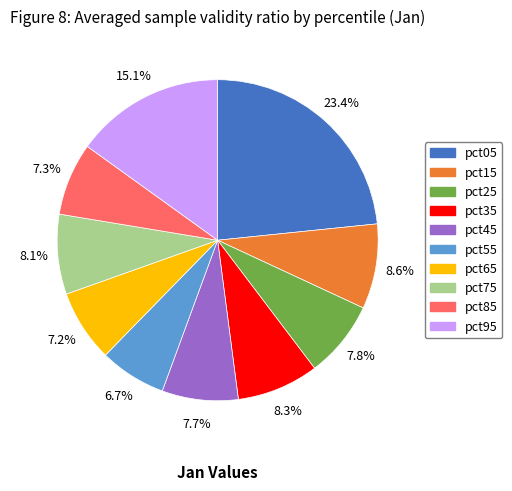

Which has a higher value, pct05 or pct85?

pct05